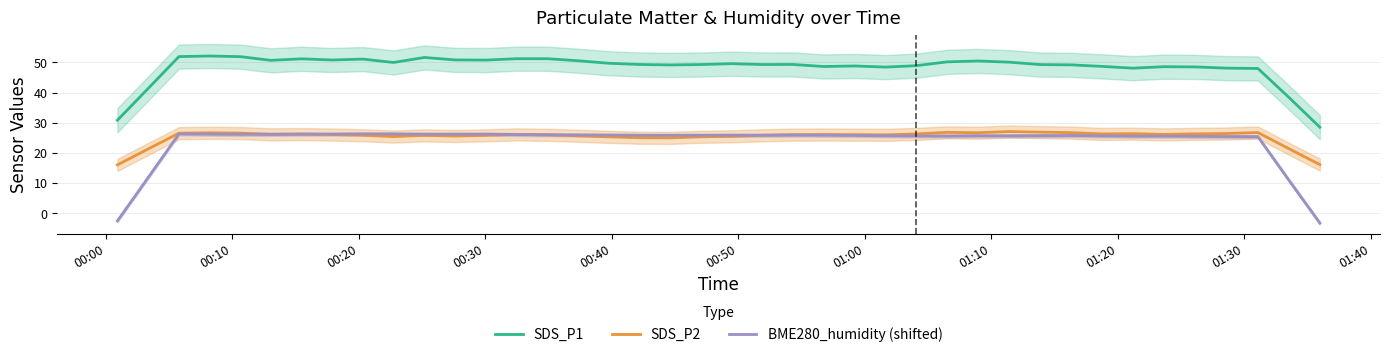

Reading left to right, what are all the values shown in this chart?

SDS_P1: 30.9	41.4	51.9	52.1	51.9	50.7	51.2	50.8	51.1	50.0	51.6	50.8	50.8	51.2	51.2	50.5	49.7	49.3	49.2	49.3	49.6	49.3	49.3	48.6	48.8	48.4	48.9	50.2	50.5	50.1	49.3	49.2	48.7	48.1	48.6	48.5	48.1	48.0	38.5	28.5
SDS_P2: 16.1	21.4	26.6	26.7	26.6	26.2	26.3	26.1	25.9	25.5	25.8	25.6	25.9	26.2	26.0	25.7	25.4	25.1	25.0	25.4	25.5	25.9	26.1	26.1	26.1	26.0	26.3	26.8	26.7	27.1	26.9	26.8	26.3	26.4	26.2	26.4	26.5	26.8	21.5	16.2
BME280_humidity (shifted): -2.5	11.9	26.3	26.3	26.2	26.2	26.3	26.3	26.3	26.3	26.2	26.2	26.2	26.1	26.0	26.0	25.9	25.9	25.9	25.9	25.9	25.9	25.9	25.9	25.8	25.7	25.7	25.6	25.7	25.7	25.7	25.8	25.7	25.6	25.6	25.5	25.5	25.4	11.1	-3.2